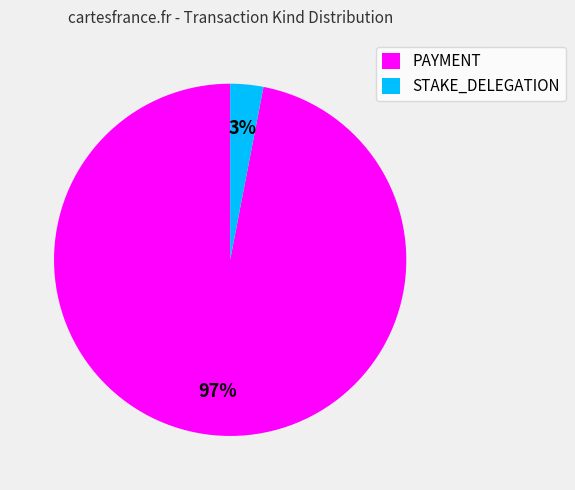

Which slice is the largest?

PAYMENT